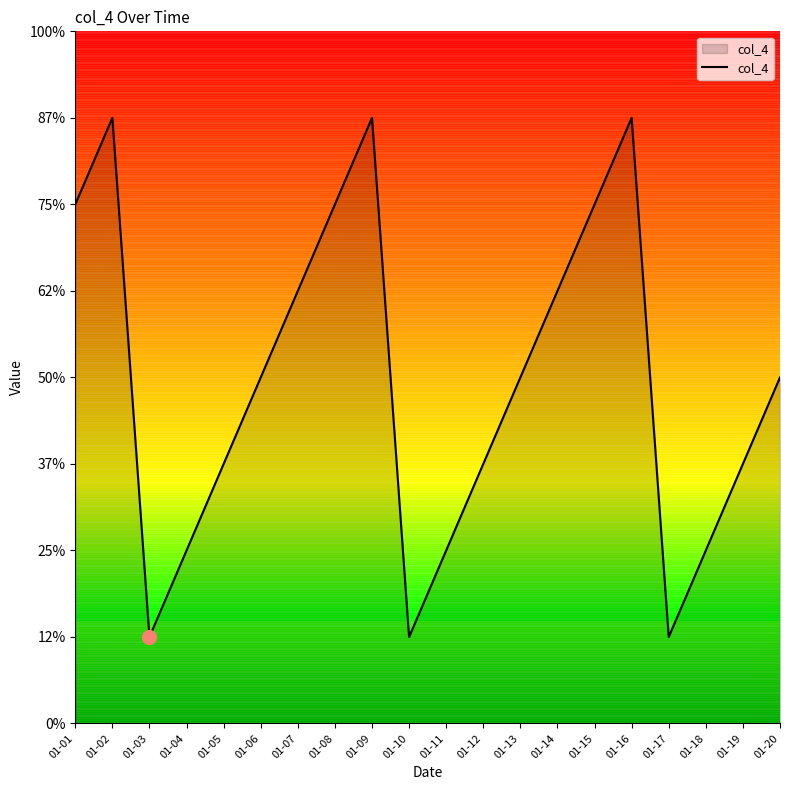

Does the chart have visible grid lines?

No